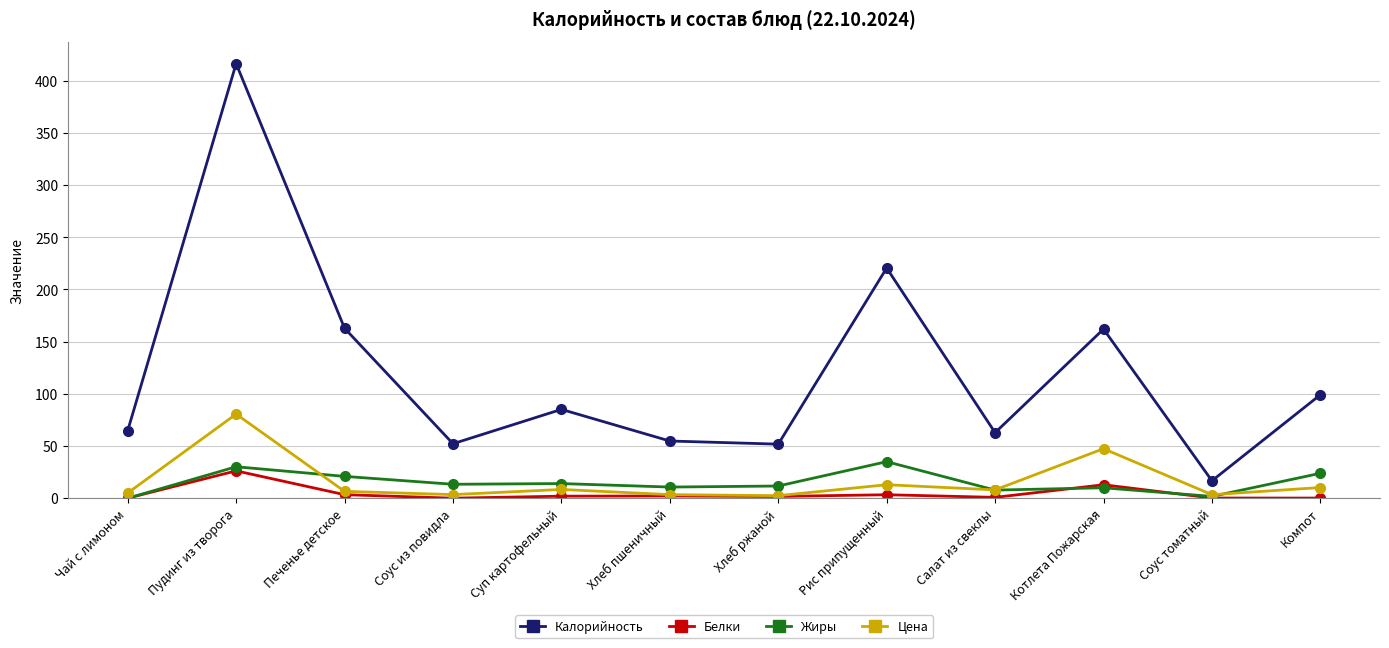

How many distinct data groups are displayed?

4